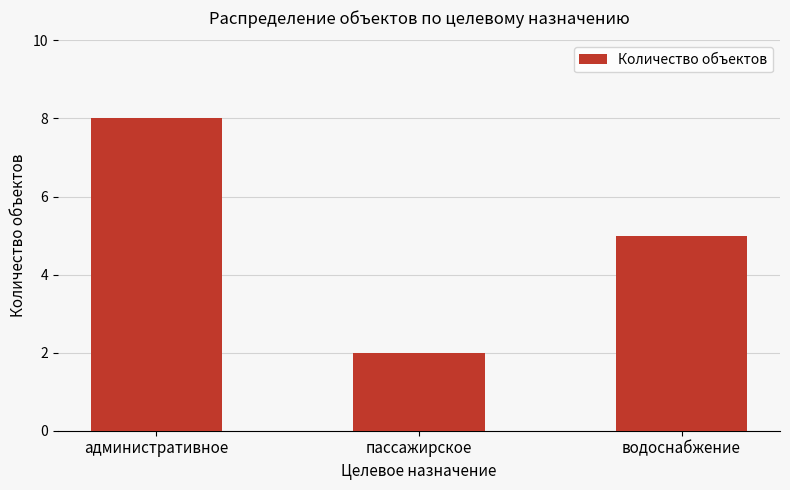

What is the difference between the values at водоснабжение and пассажирское?

3